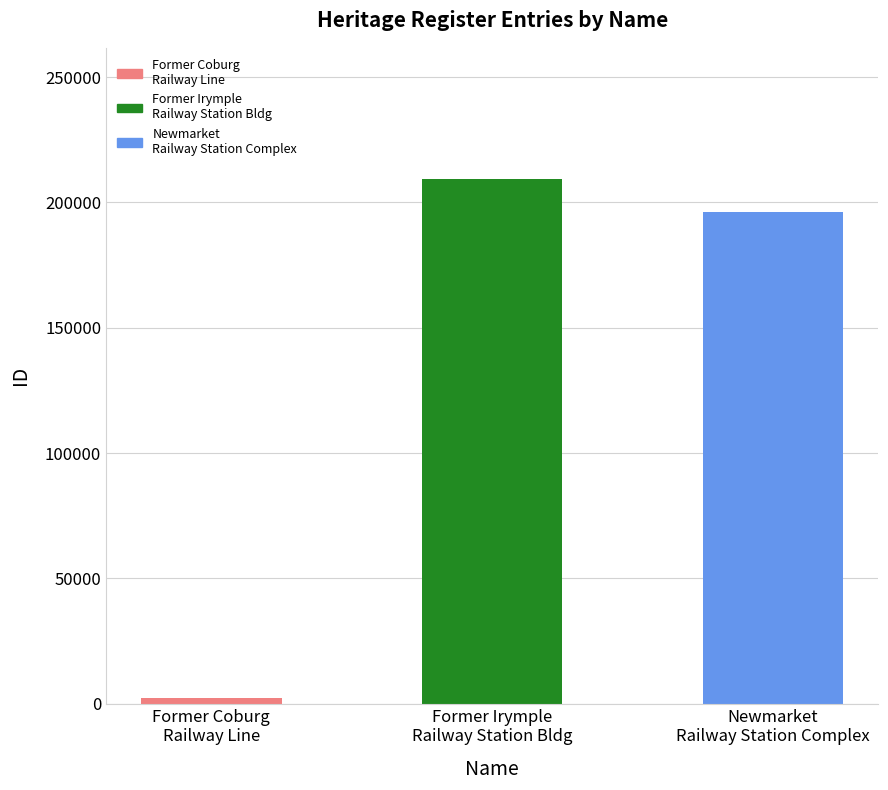

What is the label of the 3rd bar from the right?

Former Coburg
Railway Line